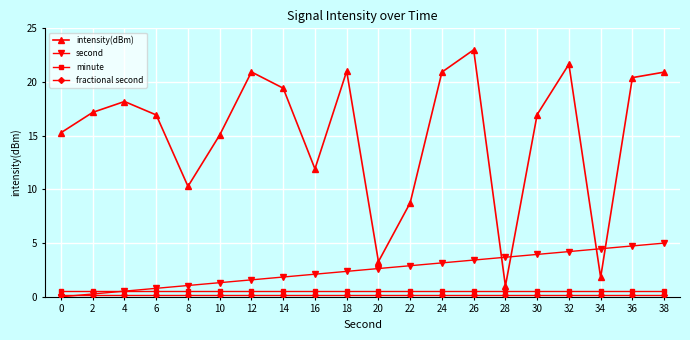

How many series are shown in this chart?

4